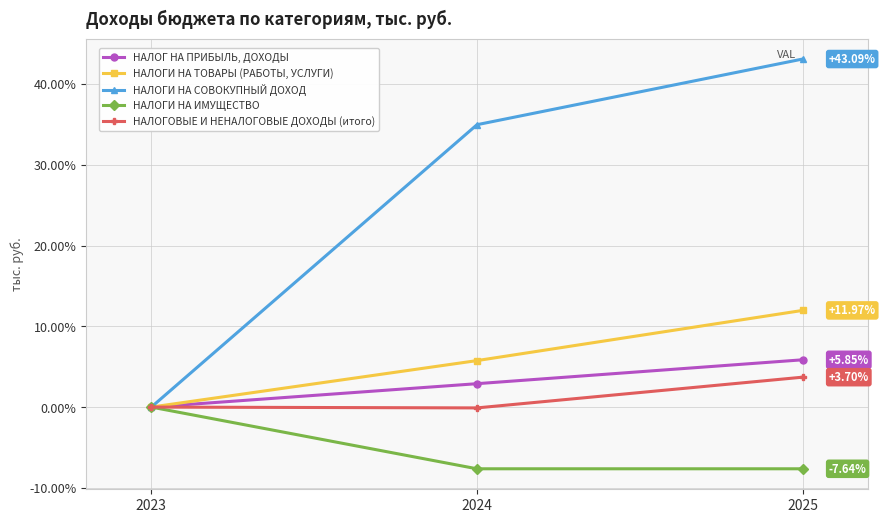

Is it true that НАЛОГИ НА ТОВАРЫ (РАБОТЫ, УСЛУГИ) equals 12.0 at 2025?

True